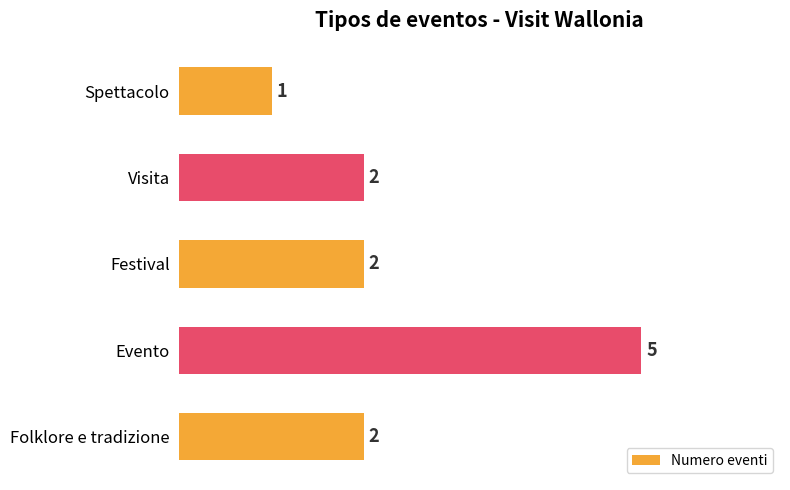

The chart shows a value of 2 at Festival. True or false?

True